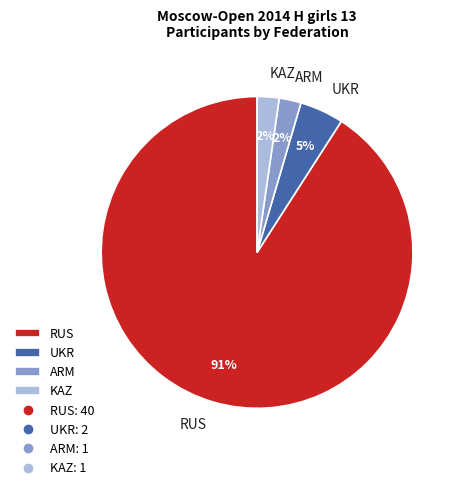

Is there a majority slice in this chart?

Yes